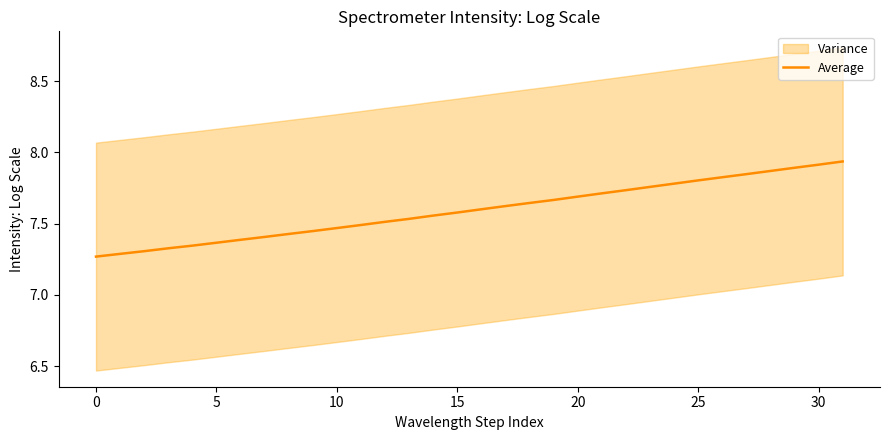

Which has a higher value, 19 or 11?

19